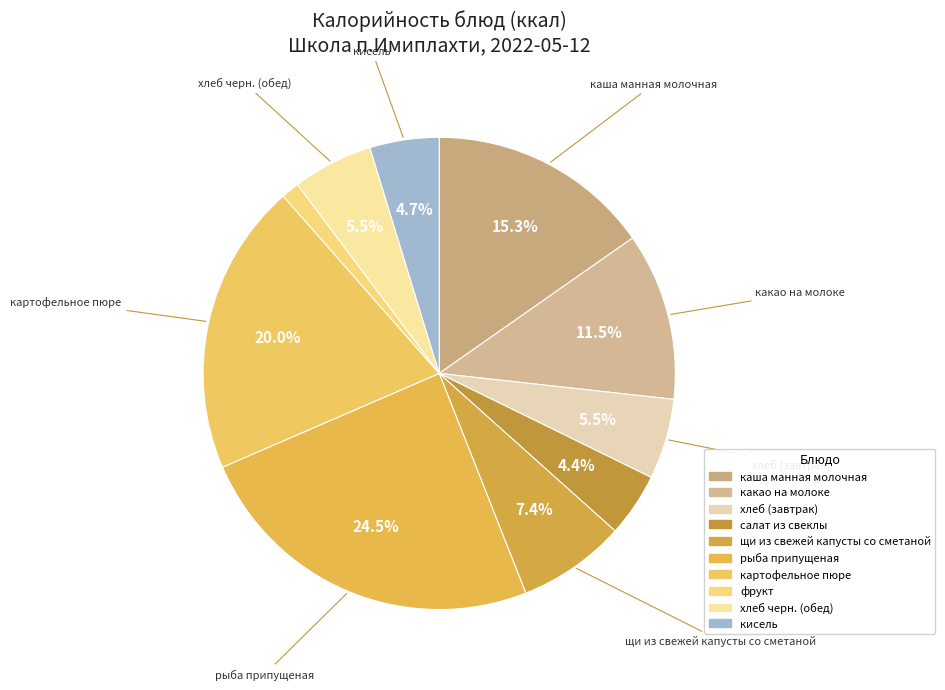

Which slice is the smallest?

фрукт